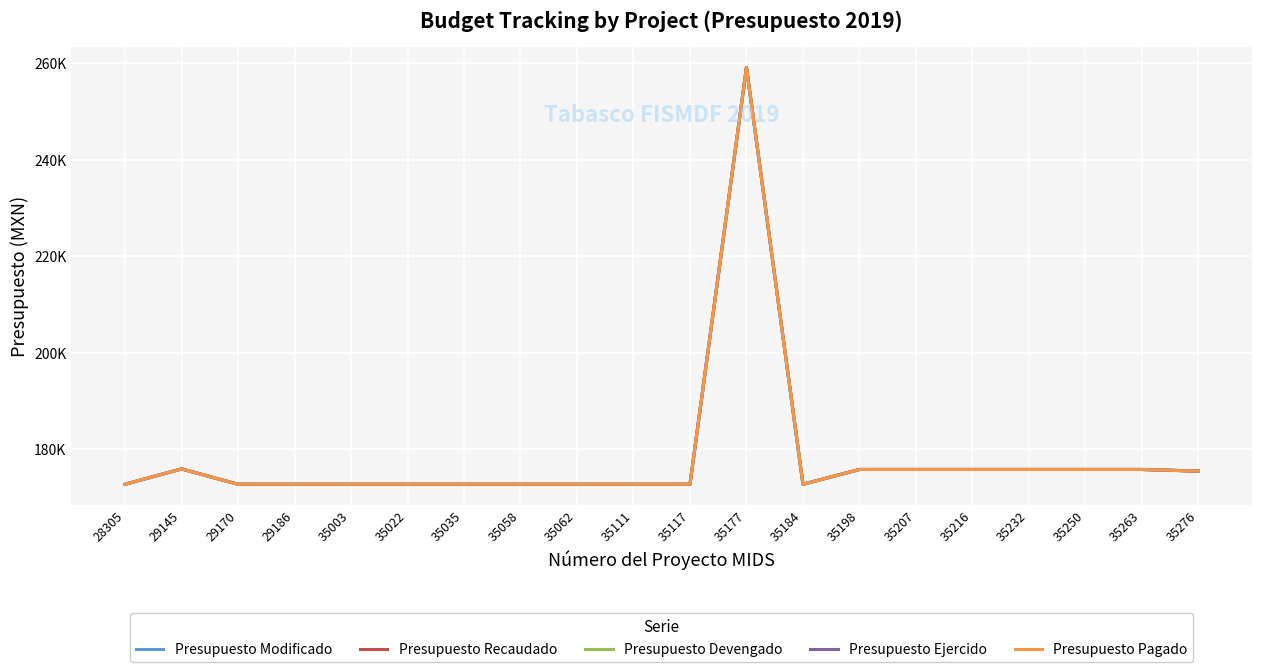

Is this an area chart (filled region under the line)?

No